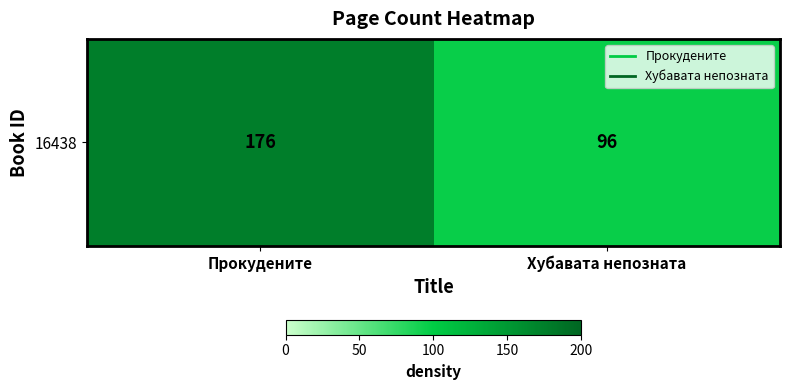

What is the greatest value displayed?

176